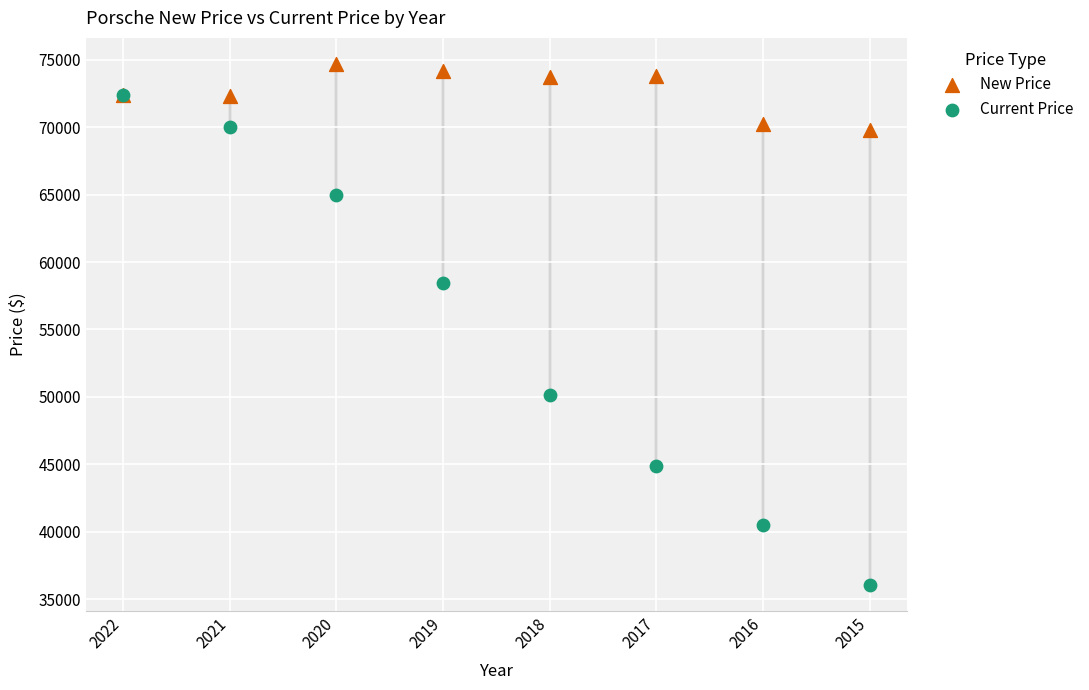

What are all the series names shown in the legend?

New Price, Current Price